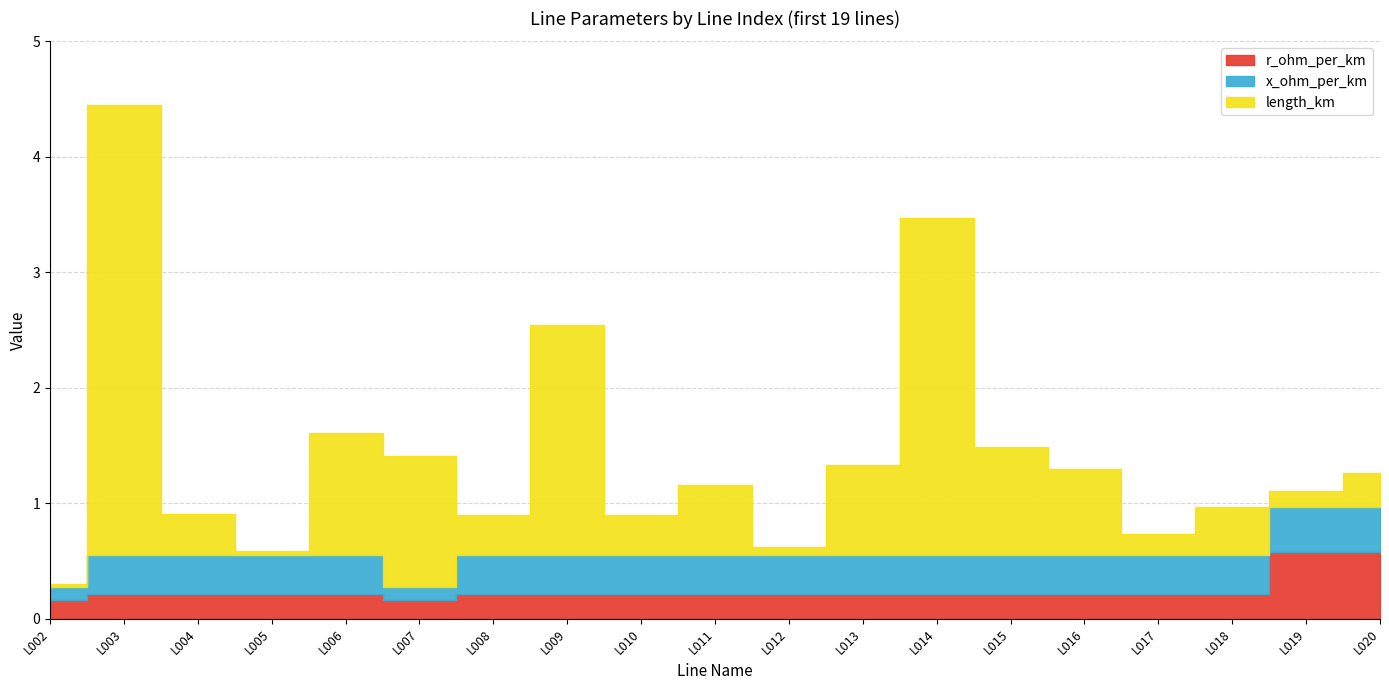

Which category has the lowest value in the length_km series?

L002